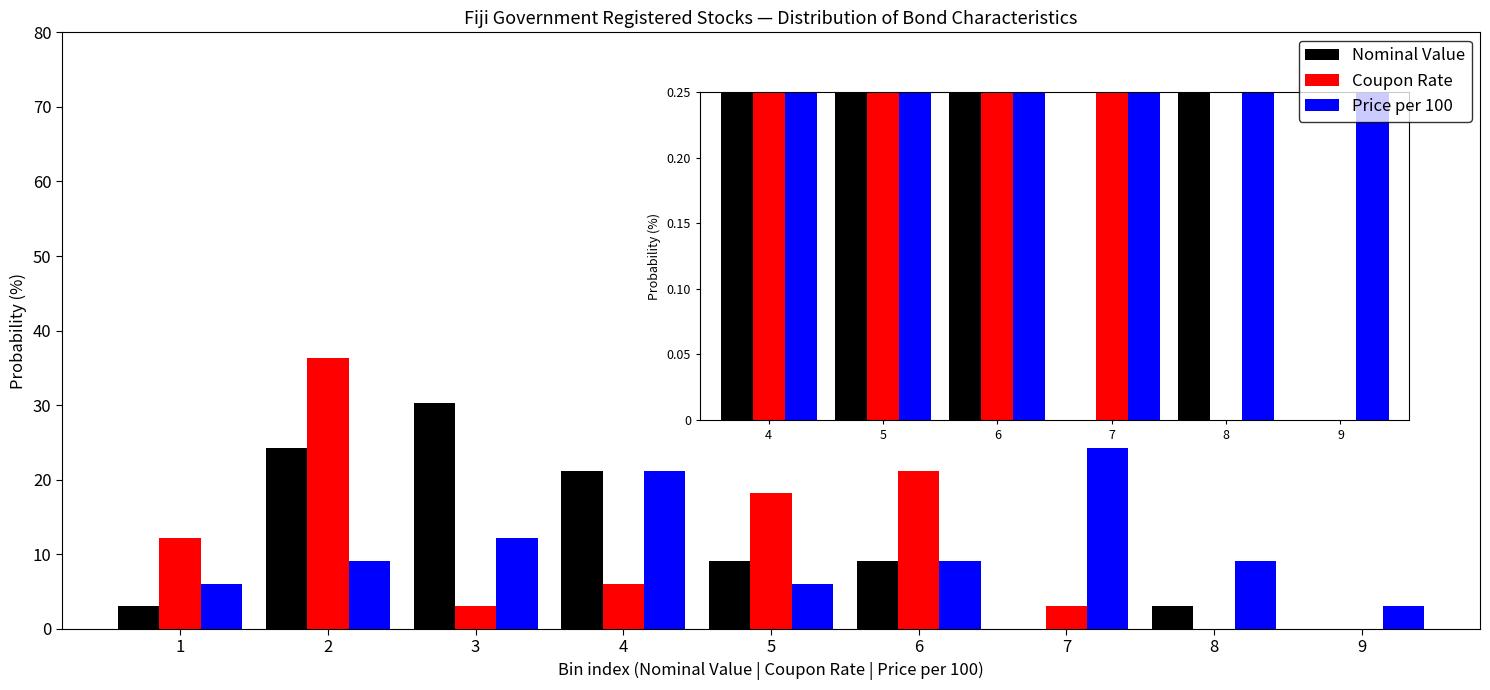

Reading left to right, list all the values displayed in this chart.

Nominal Value: 1=3.0	2=24.2	3=30.3	4=21.2	5=9.1	6=9.1	7=0.0	8=3.0	9=0.0
Coupon Rate: 1=12.1	2=36.4	3=3.0	4=6.1	5=18.2	6=21.2	7=3.0	8=0.0	9=0.0
Price per 100: 1=6.1	2=9.1	3=12.1	4=21.2	5=6.1	6=9.1	7=24.2	8=9.1	9=3.0